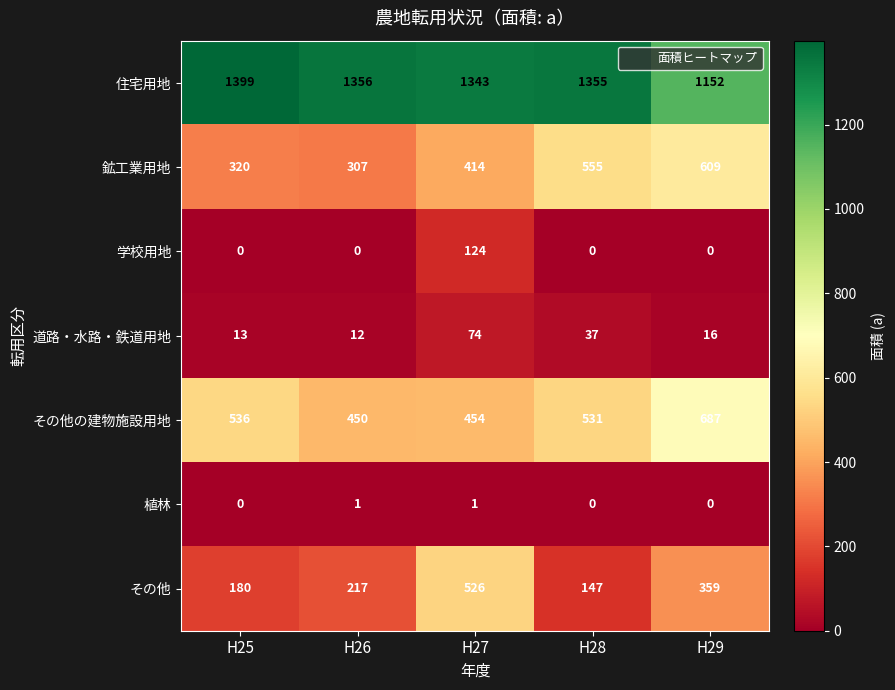

Rank the series by their maximum value, from highest to lowest.

住宅用地, その他の建物施設用地, 鉱工業用地, その他, 学校用地, 道路・水路・鉄道用地, 植林